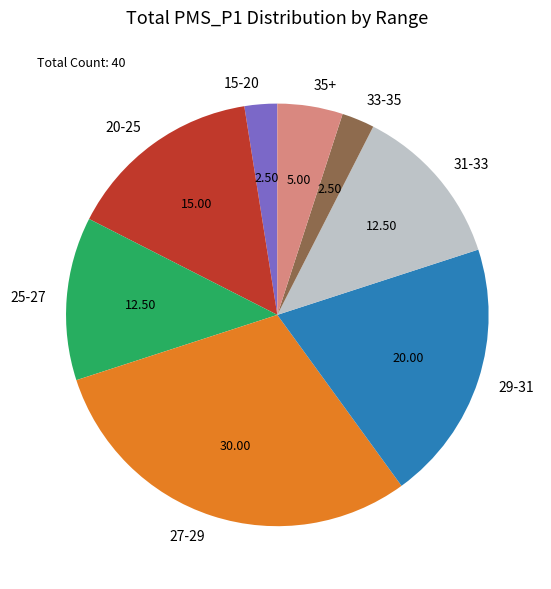

Is there a majority slice in this chart?

No